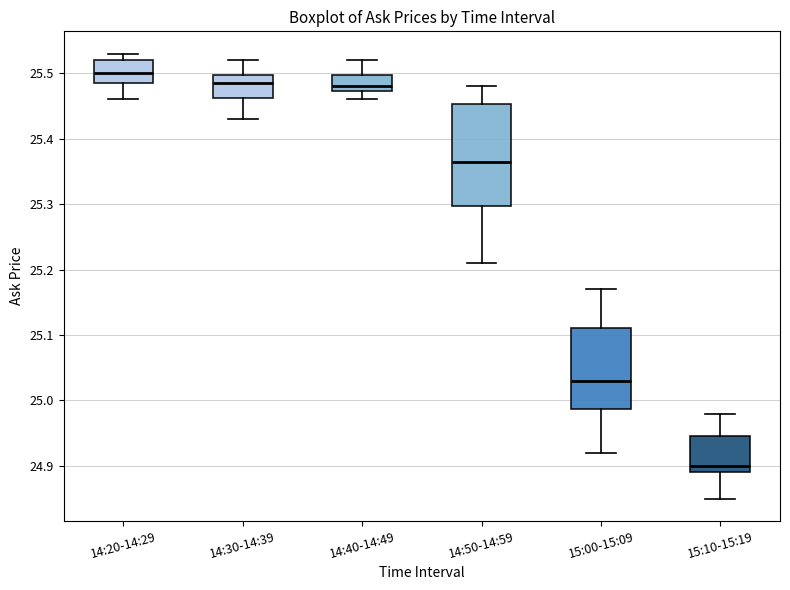

Which box has the lowest median line?

15:10-15:19